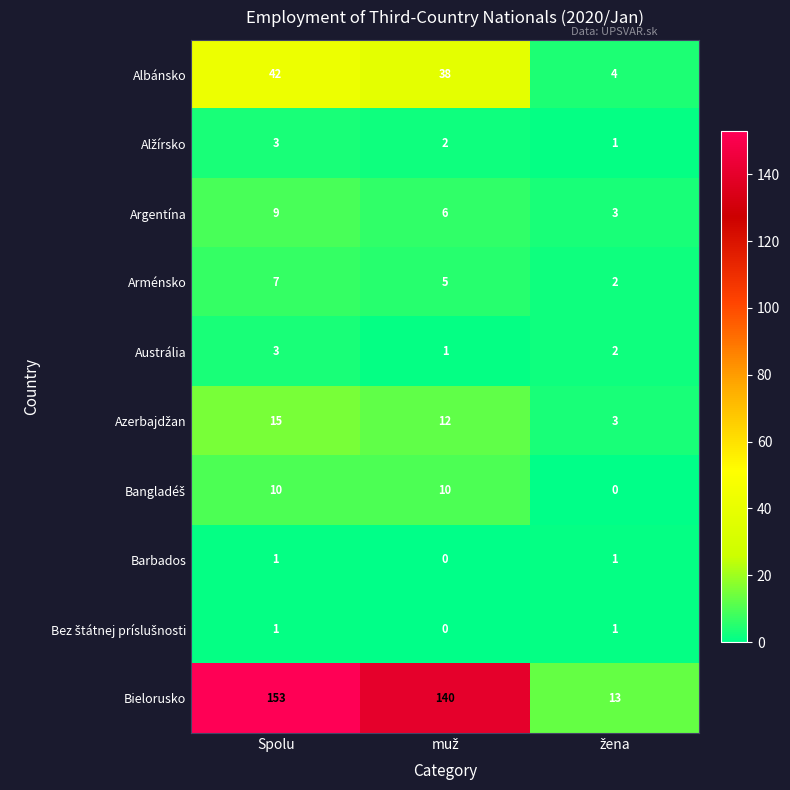

At which category is the sum across all series the highest?

Spolu